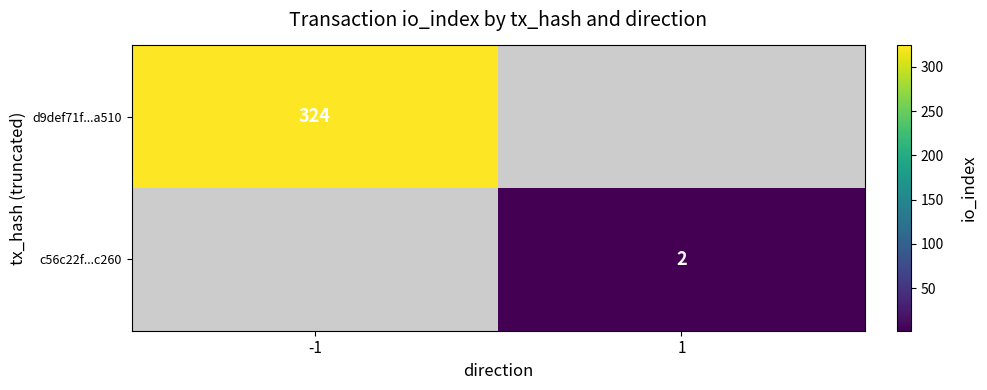

Is it true that d9def71f...a510 equals 534 at -1?

False